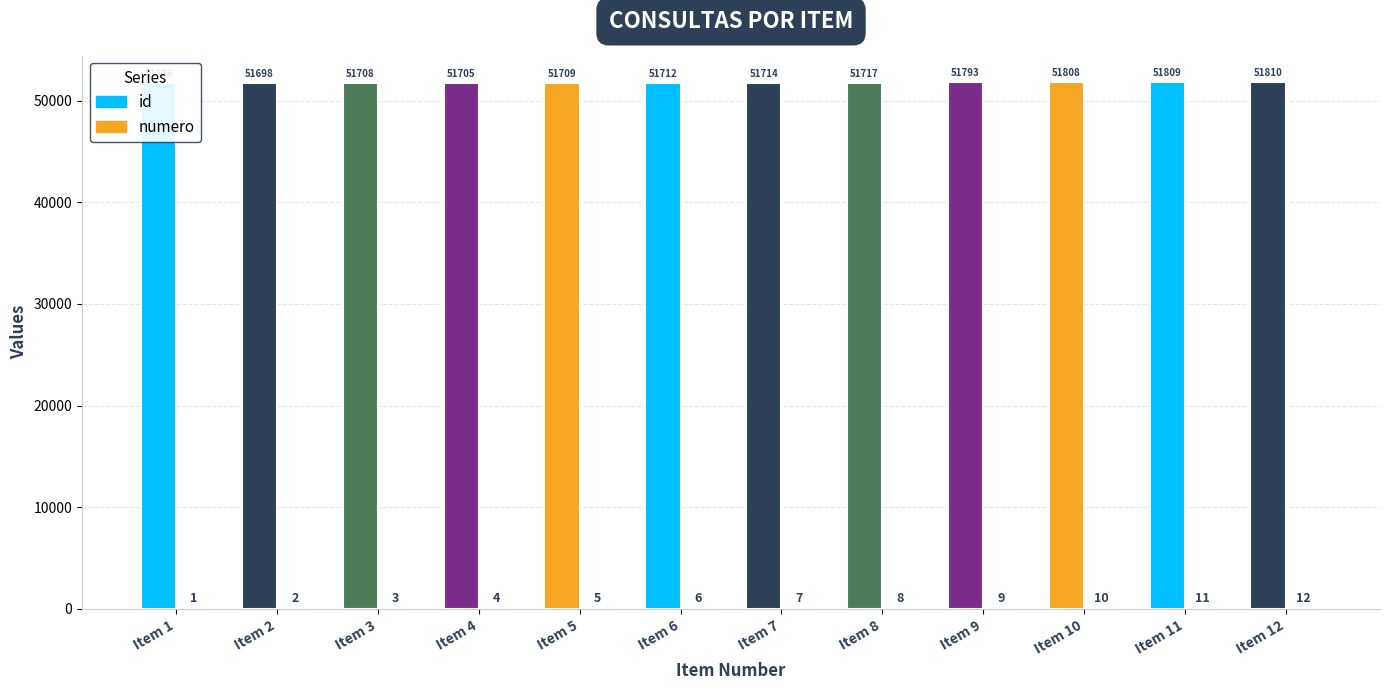

Rank the series by their maximum value, from highest to lowest.

id, numero